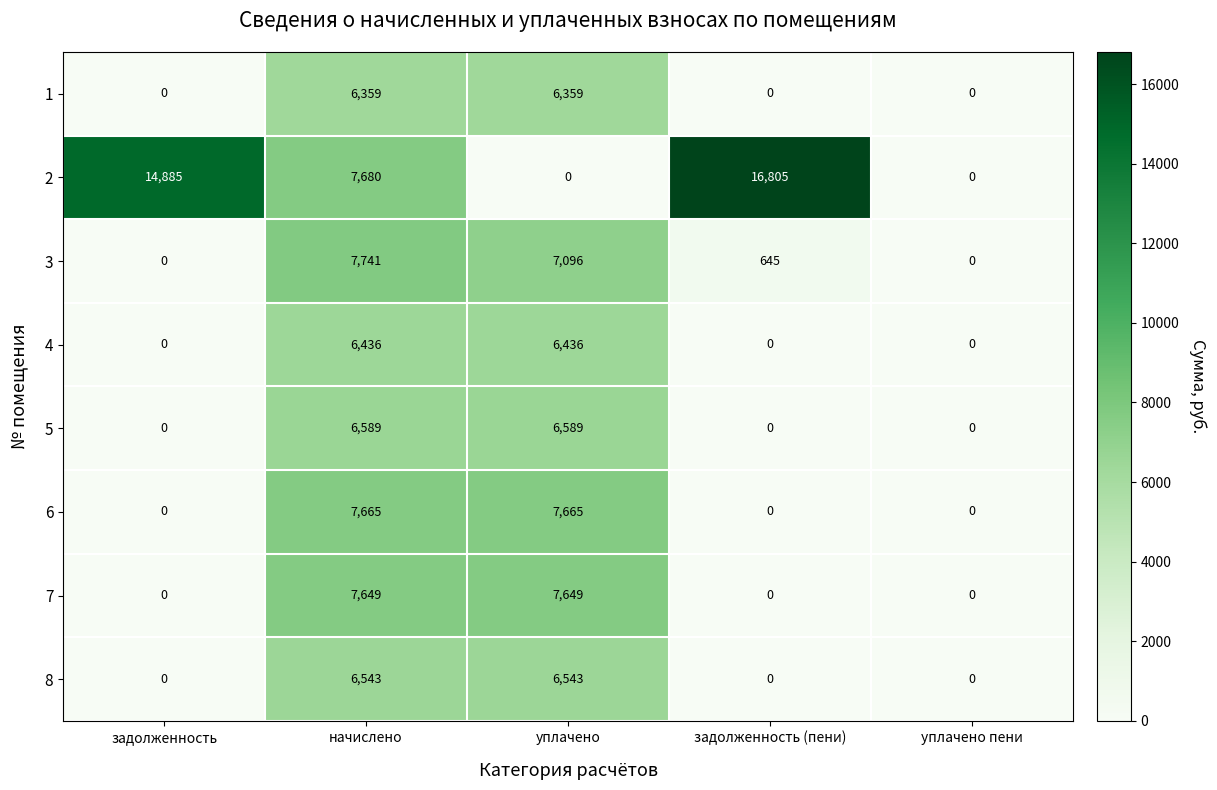

What is the difference between the maximum and minimum values in the 3 series?

7741